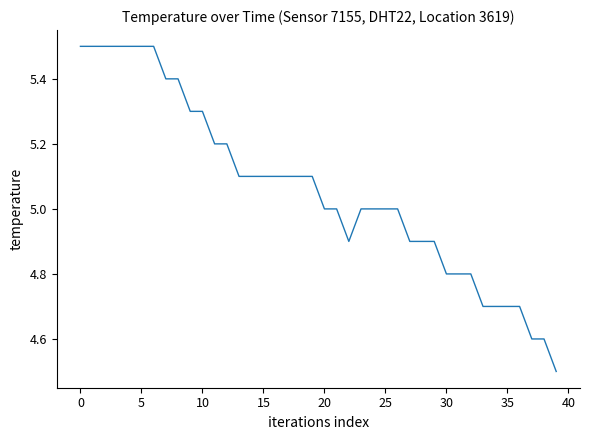

What is the greatest value displayed?

5.5